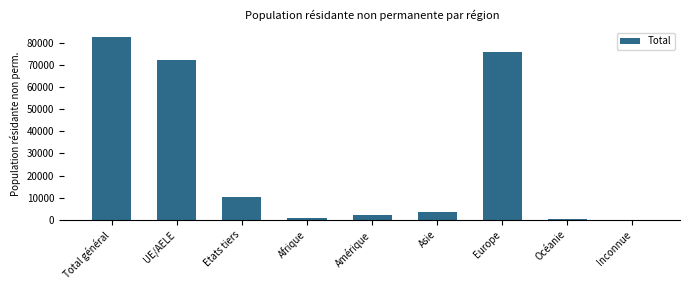

The value at Etats tiers is 15807. True or false?

False